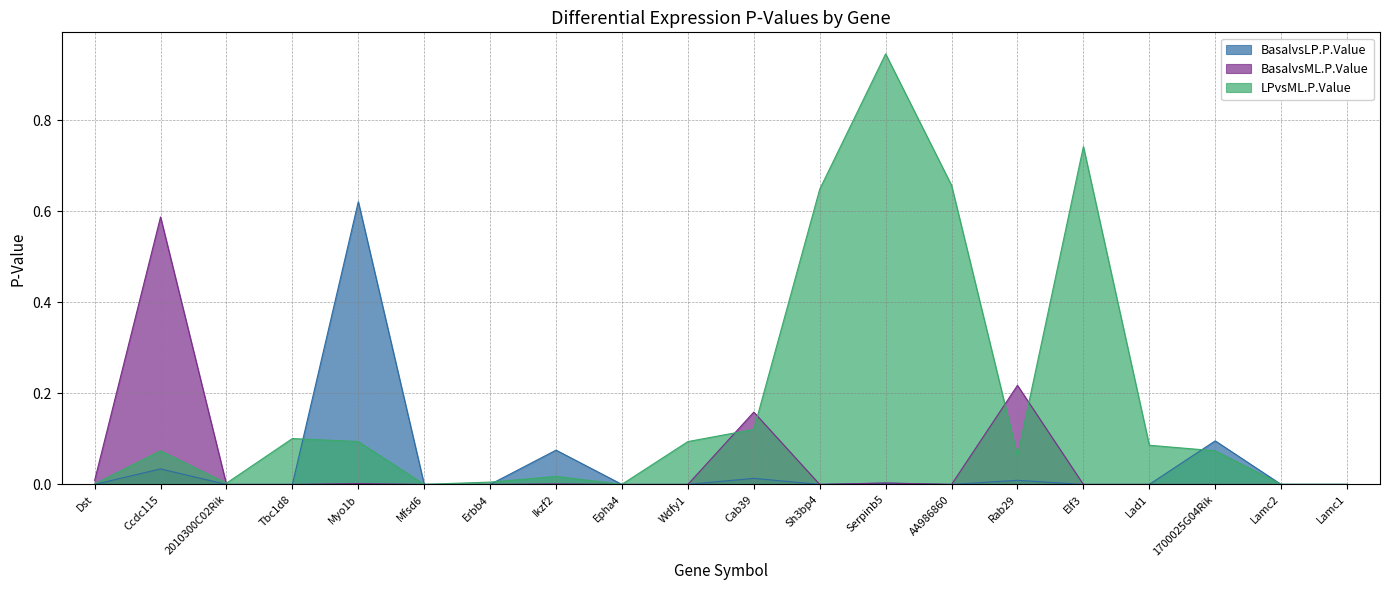

What is the label of the 17th point from the left?

Lad1